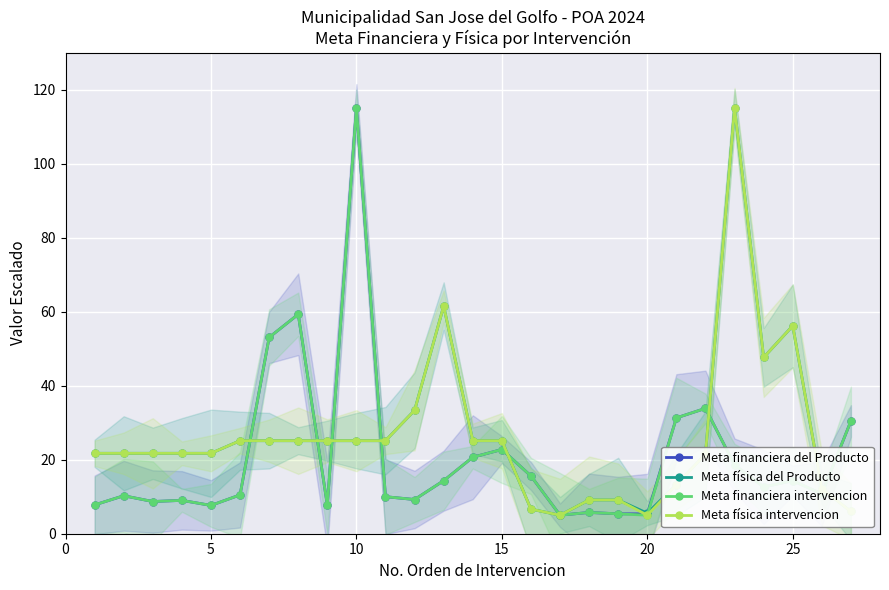

What is the difference between the maximum and minimum values in the Meta financiera intervencion series?

110.0